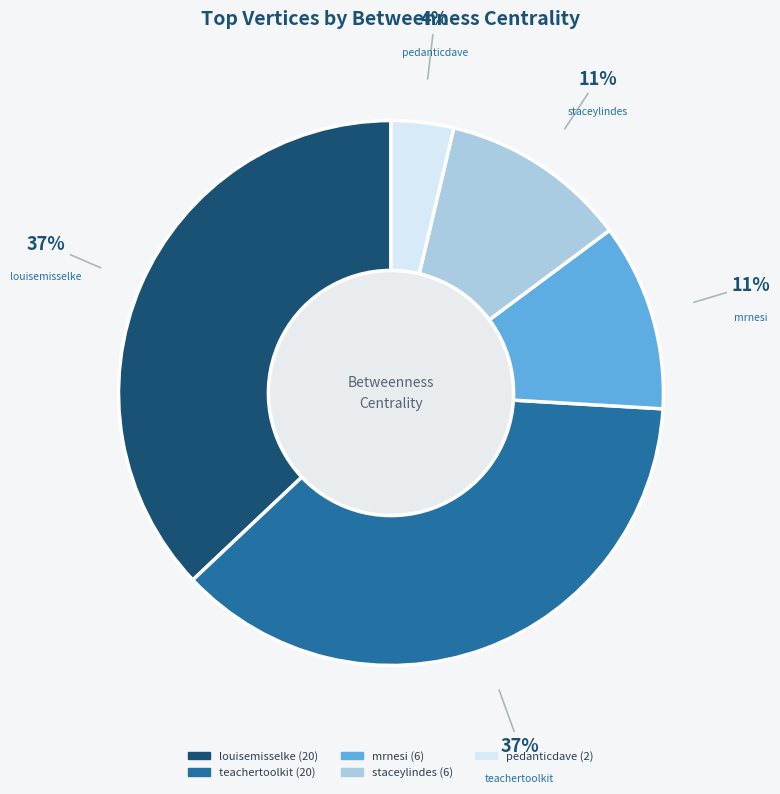

Count the number of slices in the pie.

5